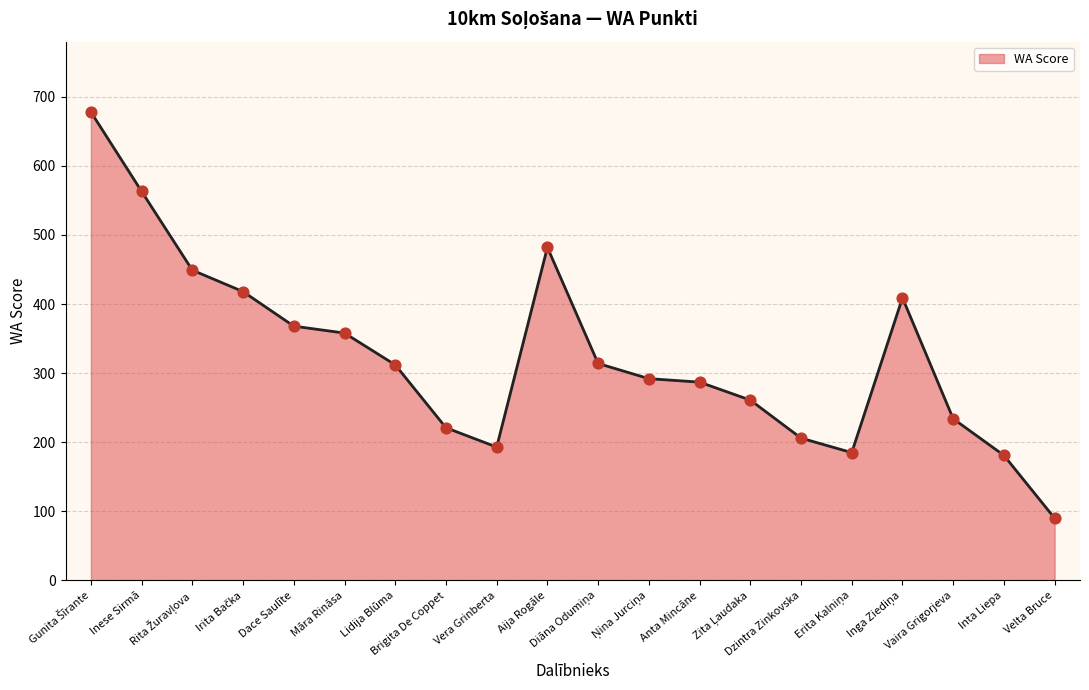

What is the smallest value displayed?

90